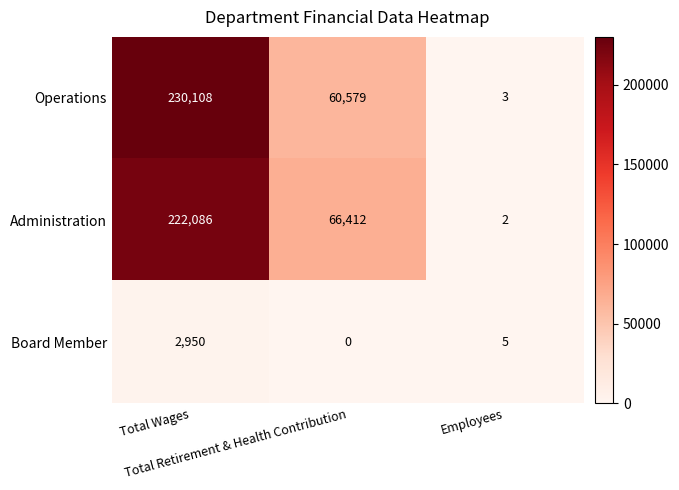

What is the difference between the maximum and minimum values in the Board Member series?

2950